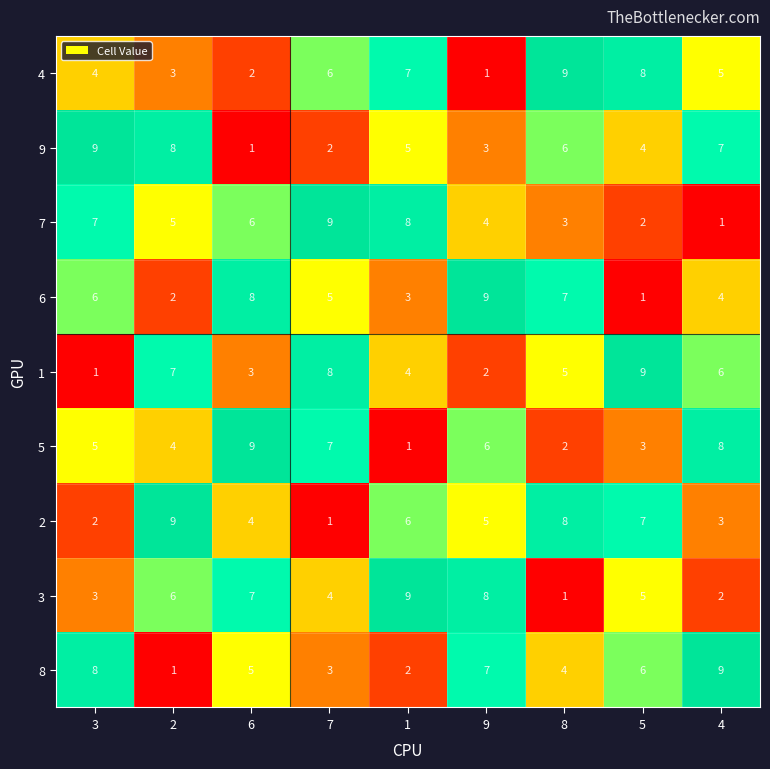

How many distinct data groups are displayed?

9